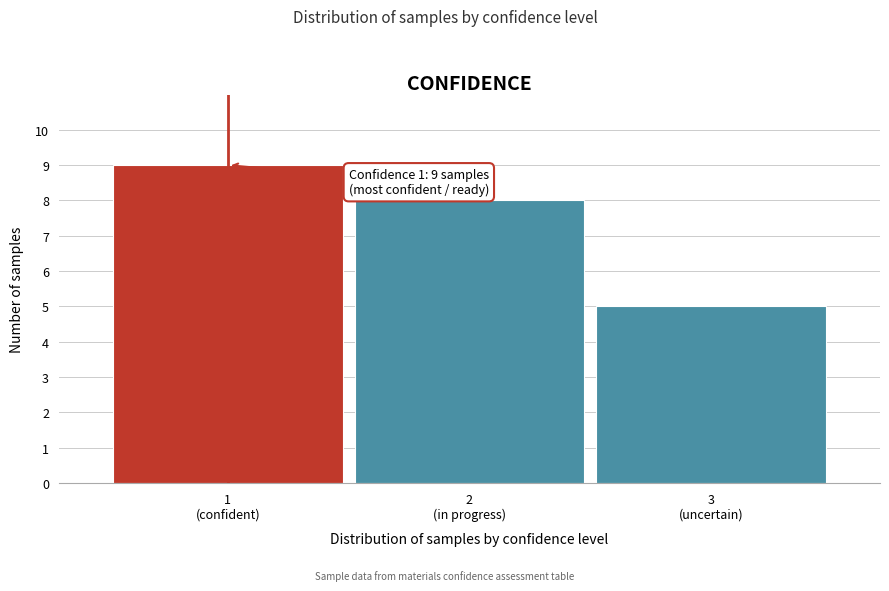

Reading right to left, list all the values displayed in this chart.

5	8	9